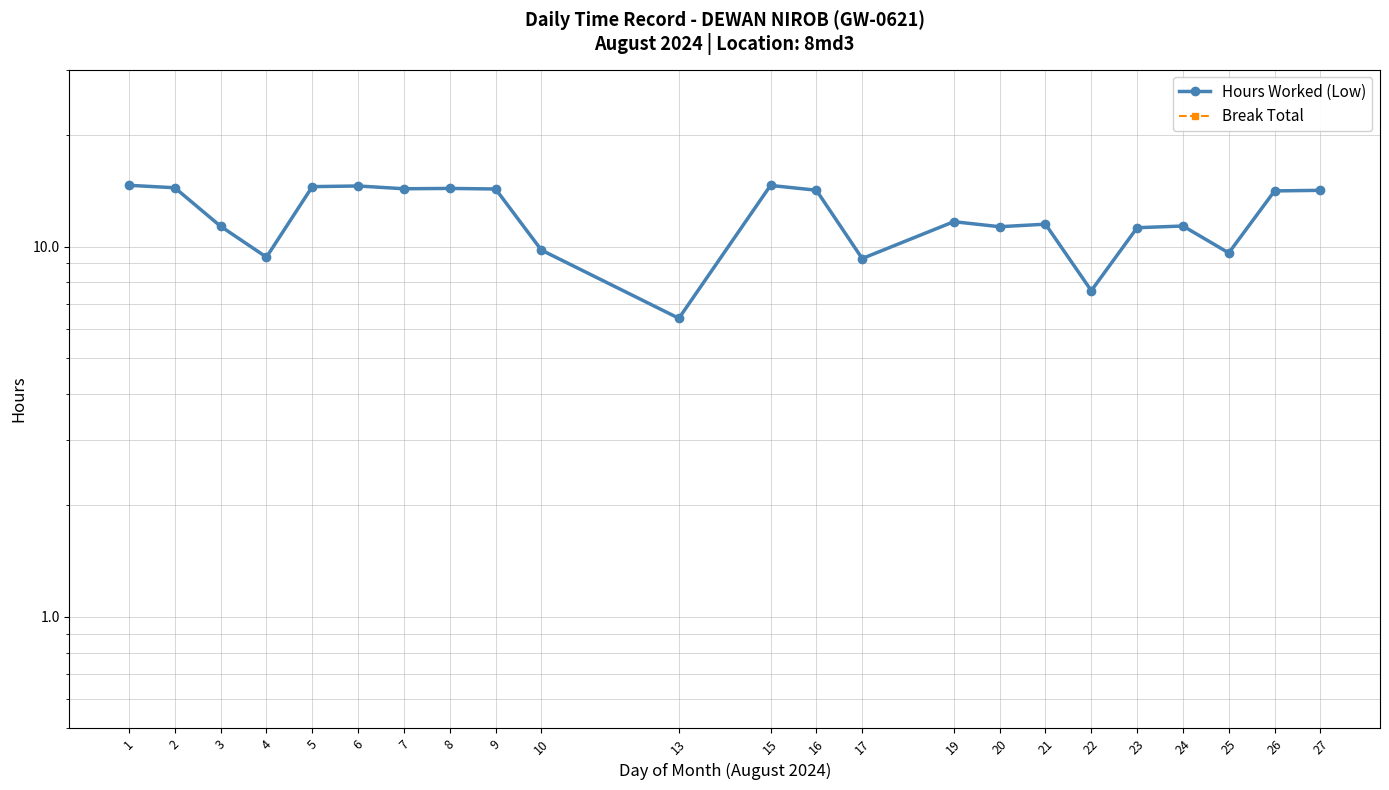

What is the value of the Break Total point at the 1st from the left?

0.1